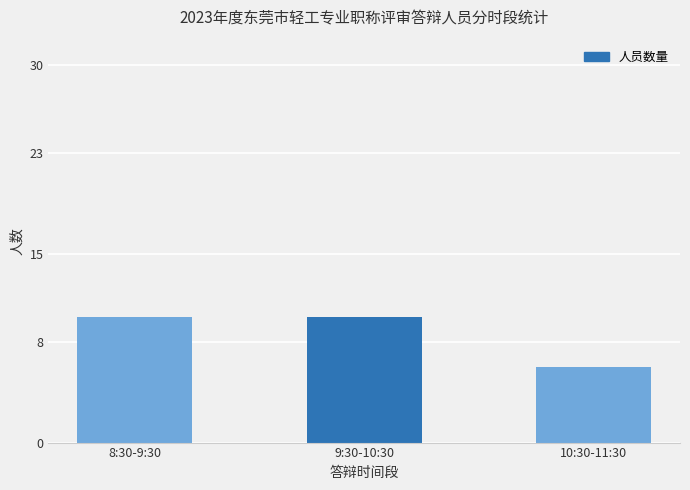

Reading left to right, list all the values displayed in this chart.

10	10	6